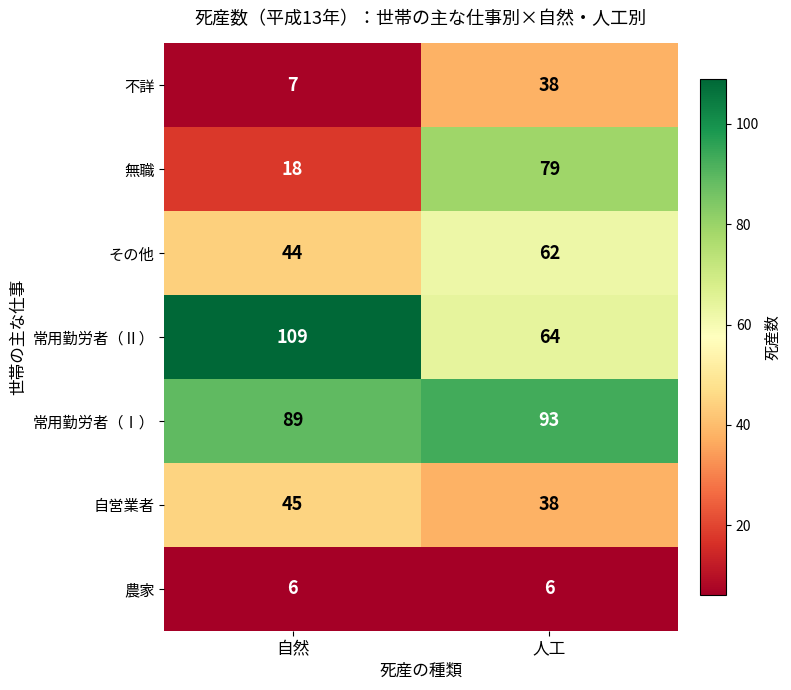

List the labels in order of 不詳 value, largest first.

人工, 自然